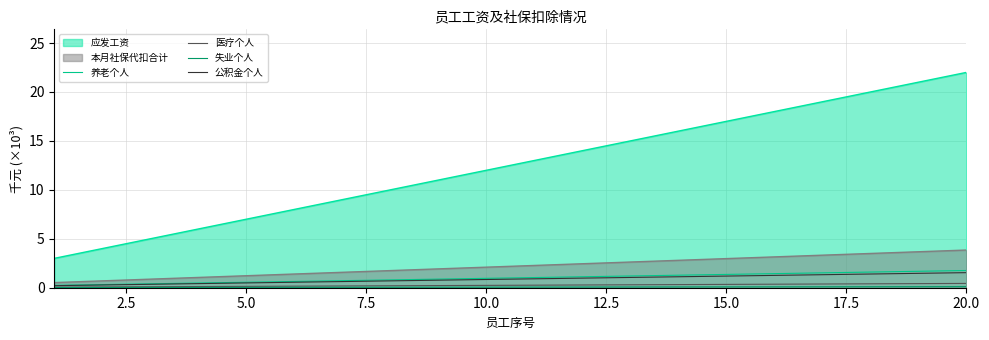

What is the greatest value displayed?

22.0